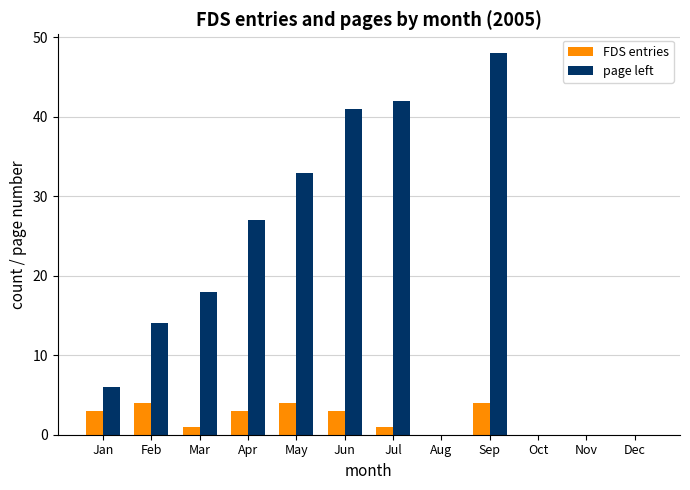

Reading left to right, transcribe all the data shown in this chart.

FDS entries: Jan=3	Feb=4	Mar=1	Apr=3	May=4	Jun=3	Jul=1	Aug=0	Sep=4	Oct=0	Nov=0	Dec=0
page left: Jan=6	Feb=14	Mar=18	Apr=27	May=33	Jun=41	Jul=42	Aug=0	Sep=48	Oct=0	Nov=0	Dec=0